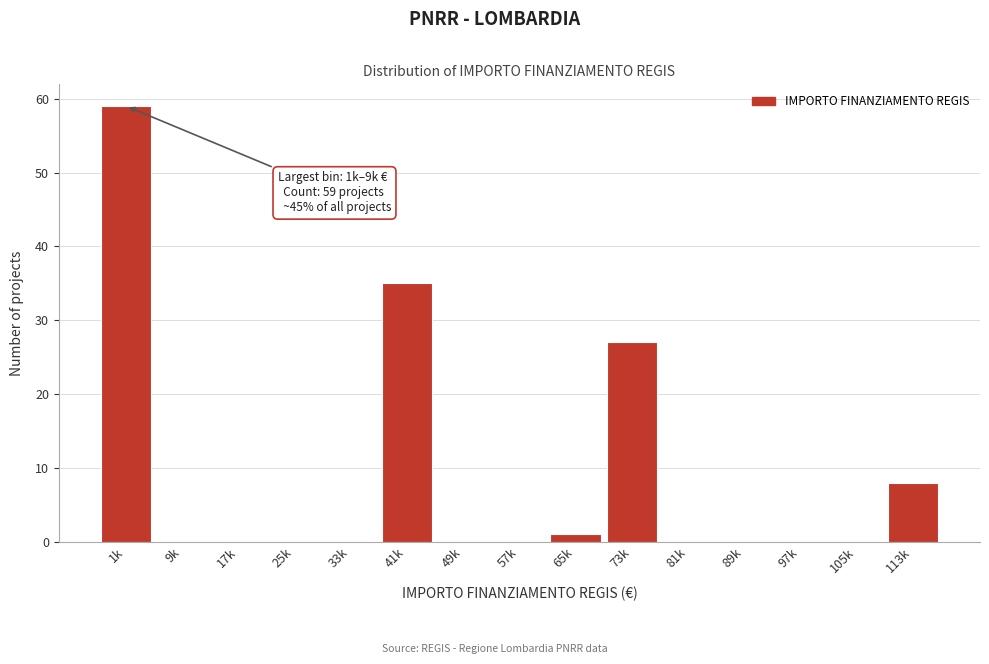

Reading left to right, extract all data points from this chart.

1k=59	9k=0	17k=0	25k=0	33k=0	41k=35	49k=0	57k=0	65k=1	73k=27	81k=0	89k=0	97k=0	105k=0	113k=8